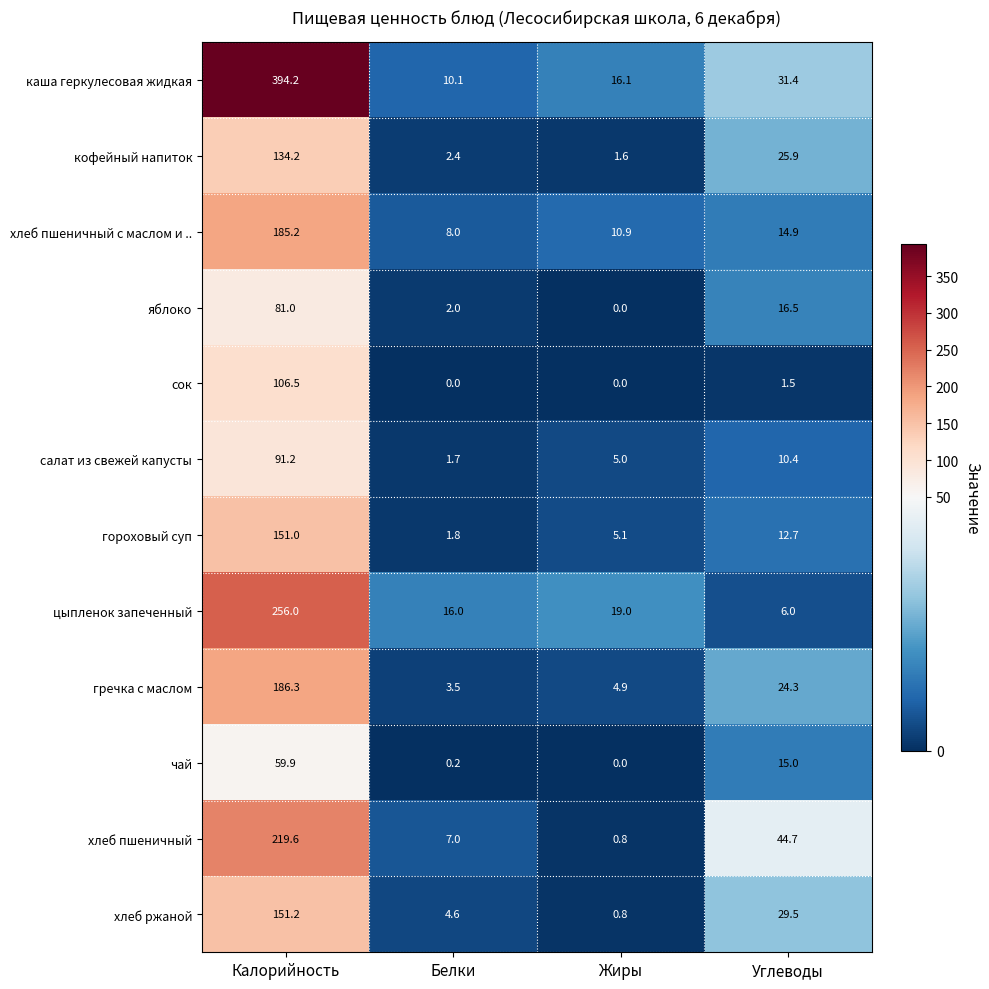

The гороховый суп series shows 151.0 at Калорийность. True or false?

True